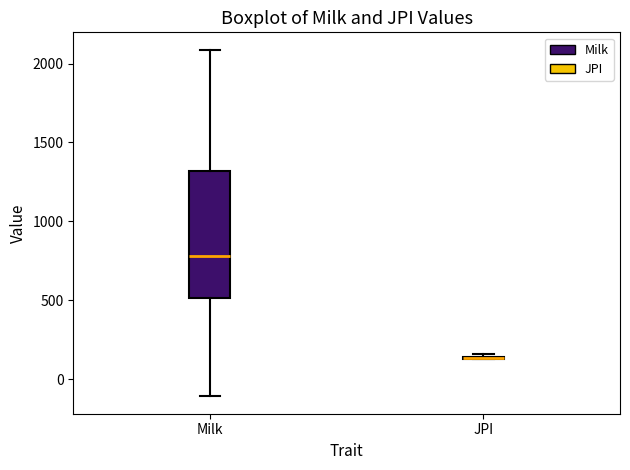

Where does the lower whisker of the box for Milk end on the y-axis? The values are not printed on the chart, so give them approximately, as read against the axis.

-100